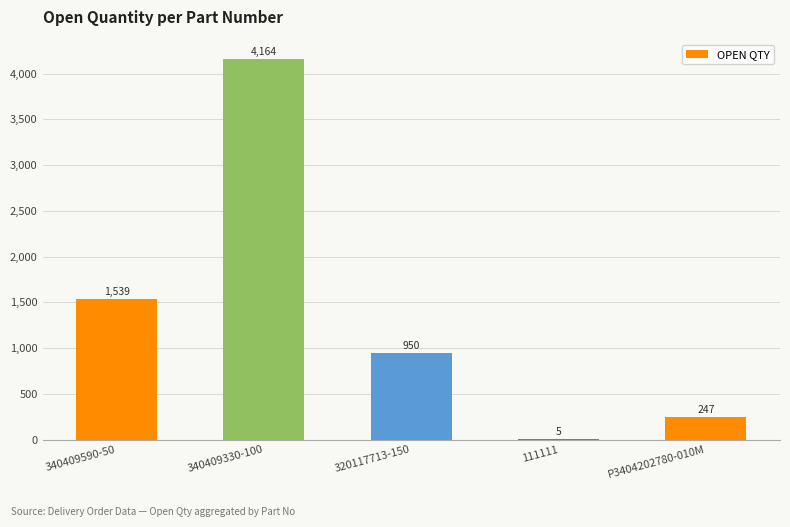

What is the sum of the values at 340409330-100 and 320117713-150?

5114